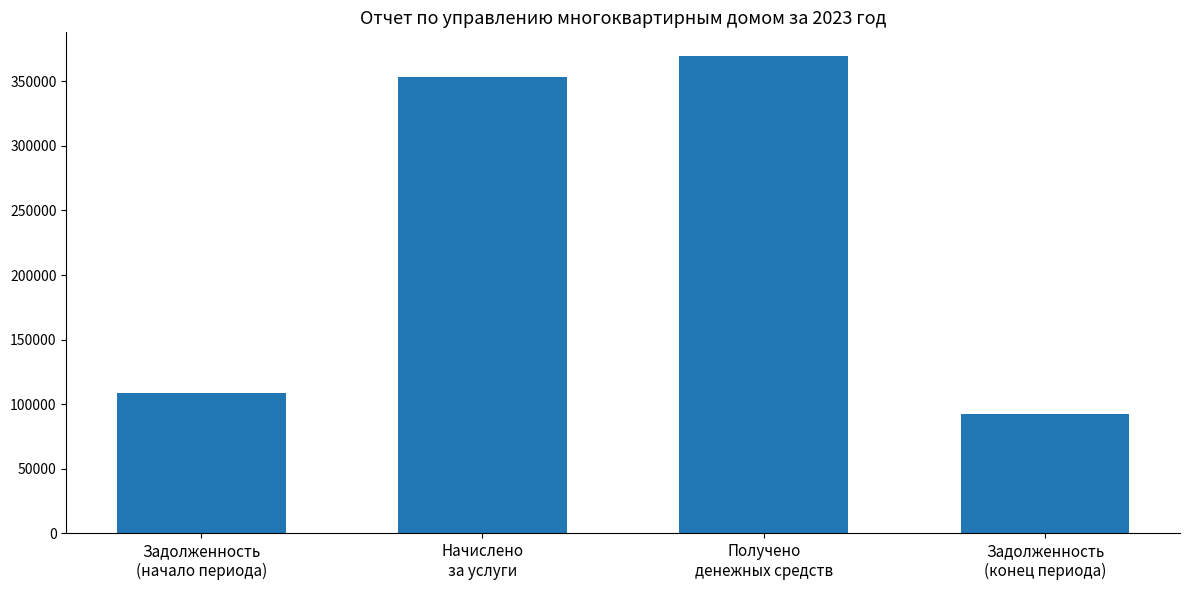

What is the average value?

230810.5